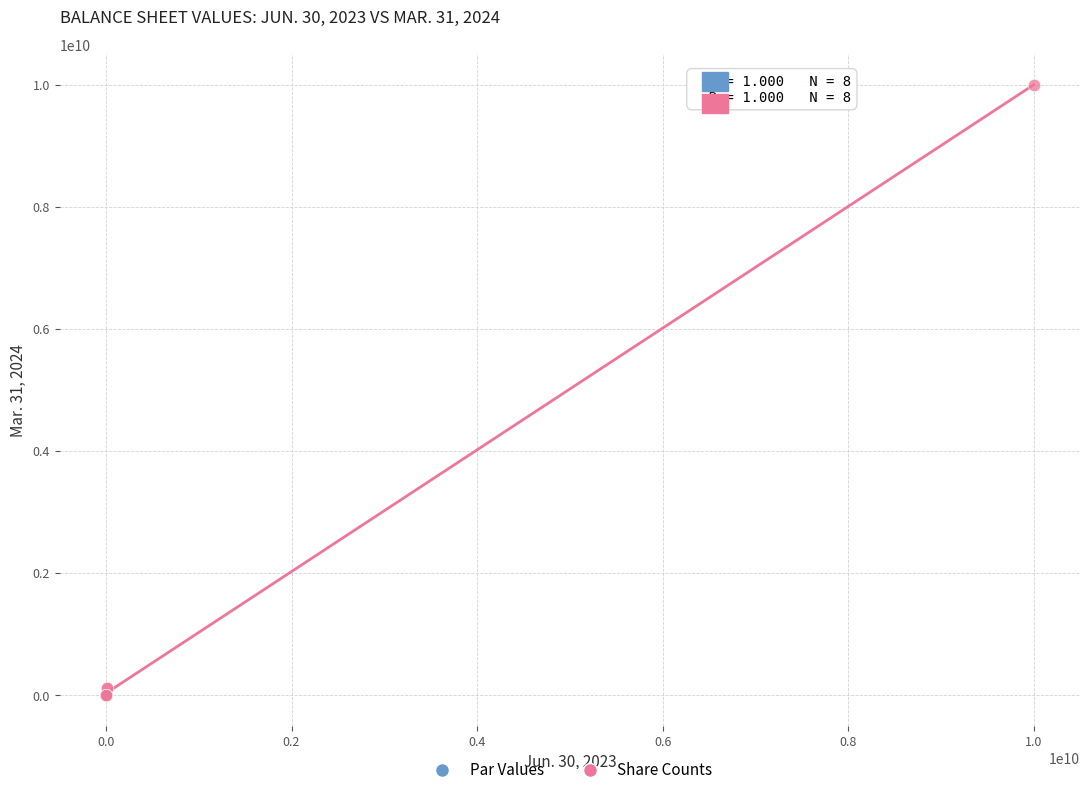

Which series reaches the maximum Y coordinate?

Share Counts